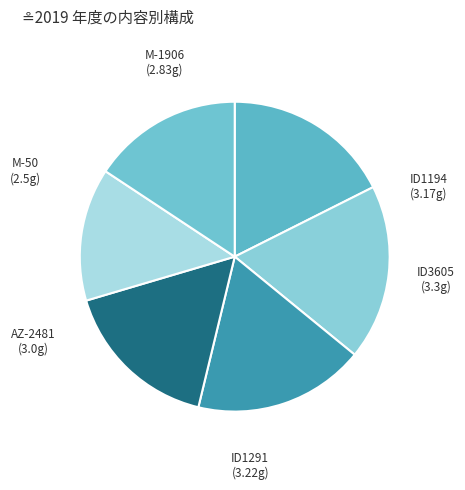

Which slice is the smallest?

M-50